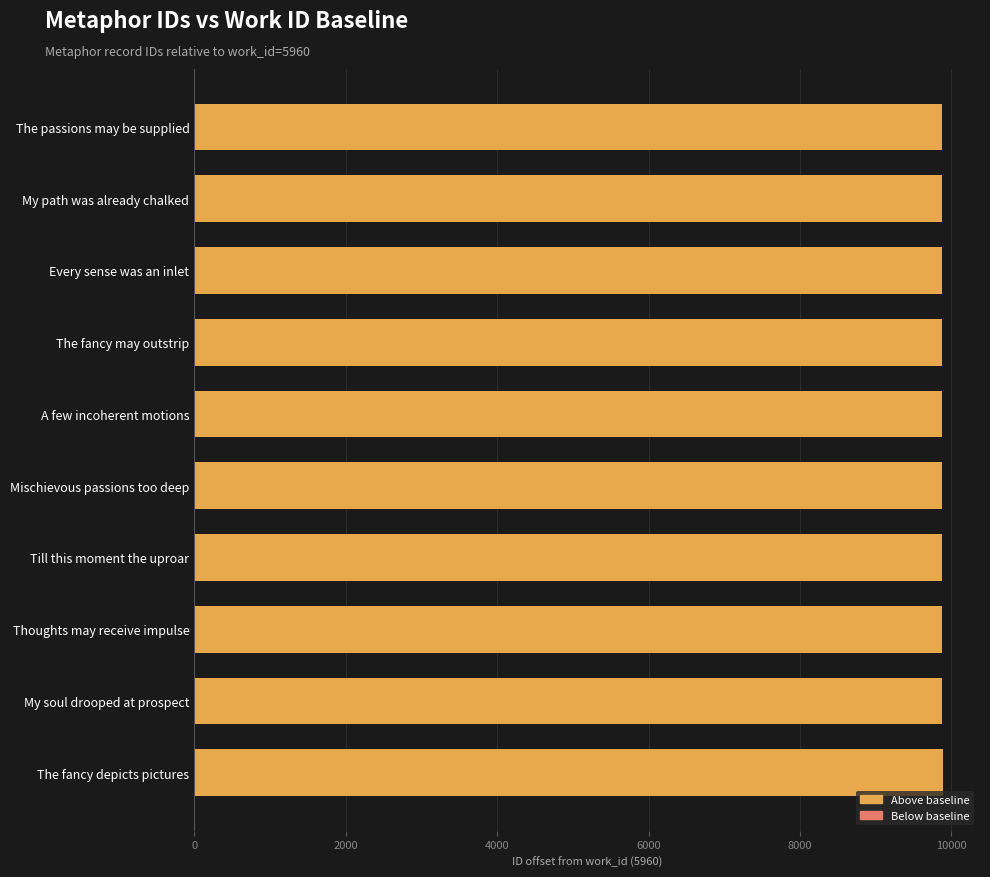

True or false: the data shows 14638 at Till this moment the uproar.

False